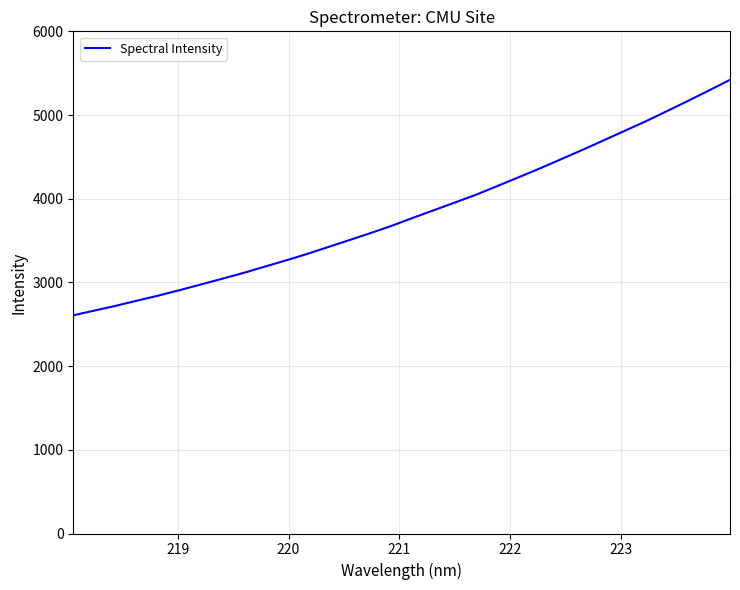

What is the smallest value displayed?

2606.8